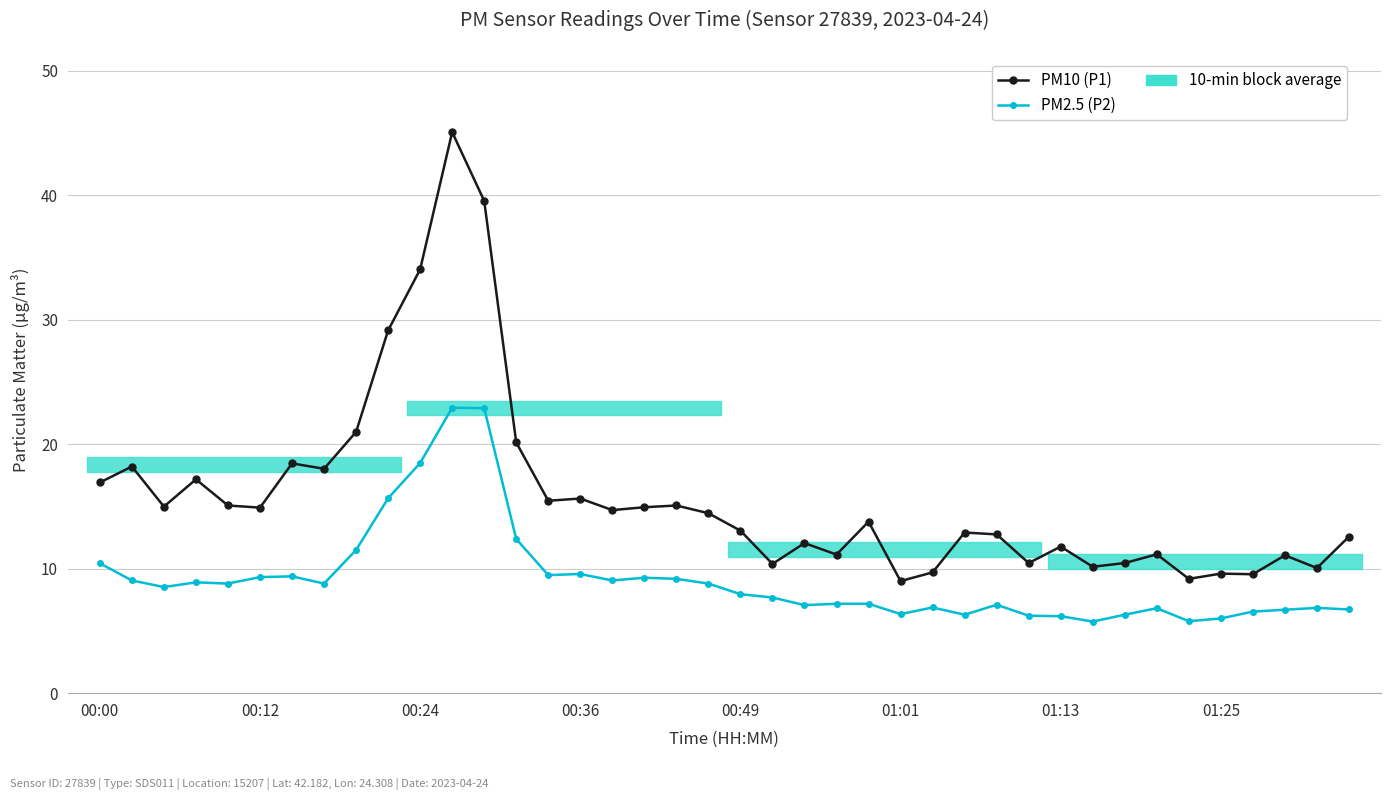

List the series in order of their overall mean, lowest first.

PM2.5 (P2), PM10 (P1)